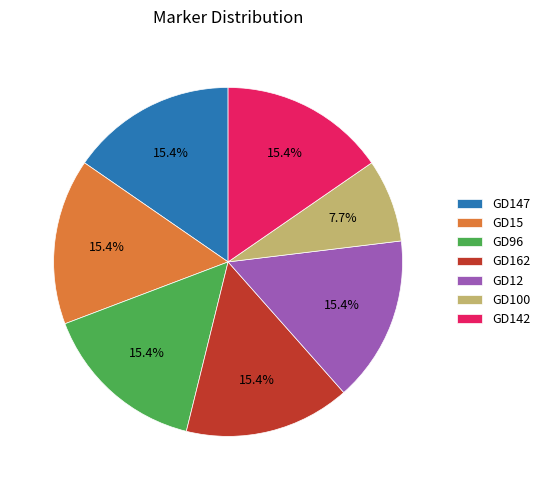

To the nearest percent, what percentage of the pie is GD15?

15%